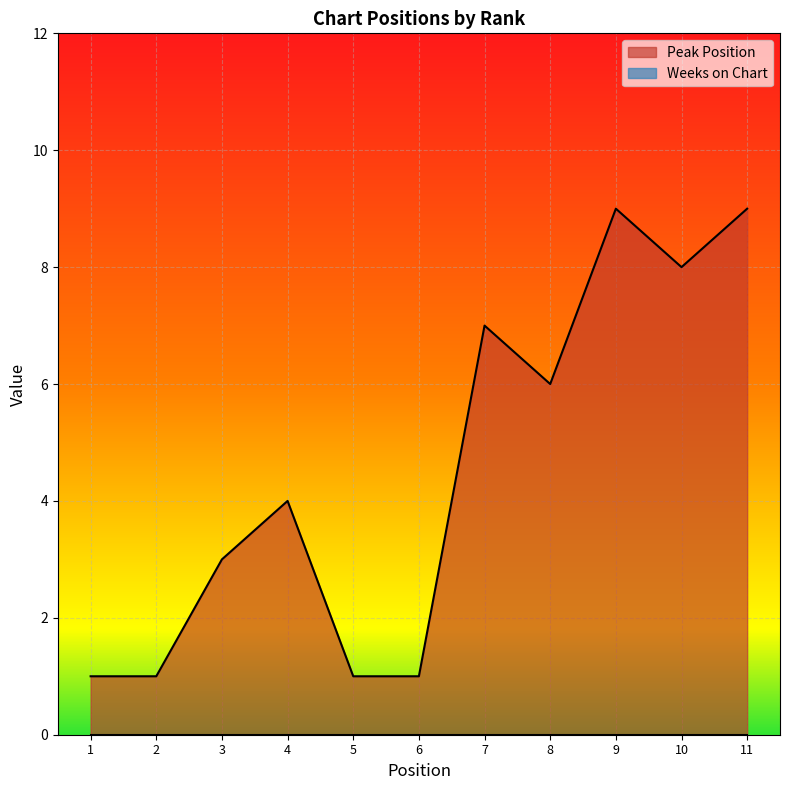

Which category has the highest value across all series?

9